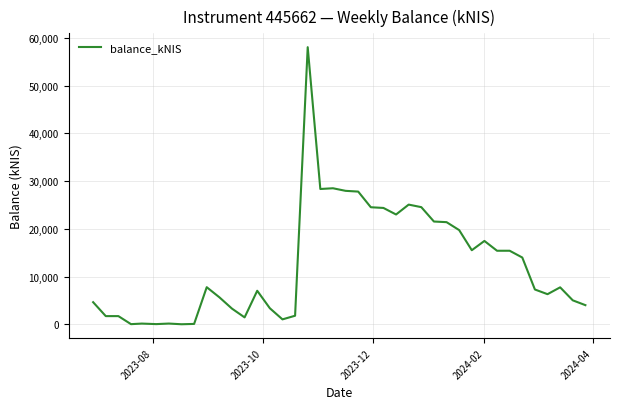

What is the maximum value shown in the chart?

58032.6